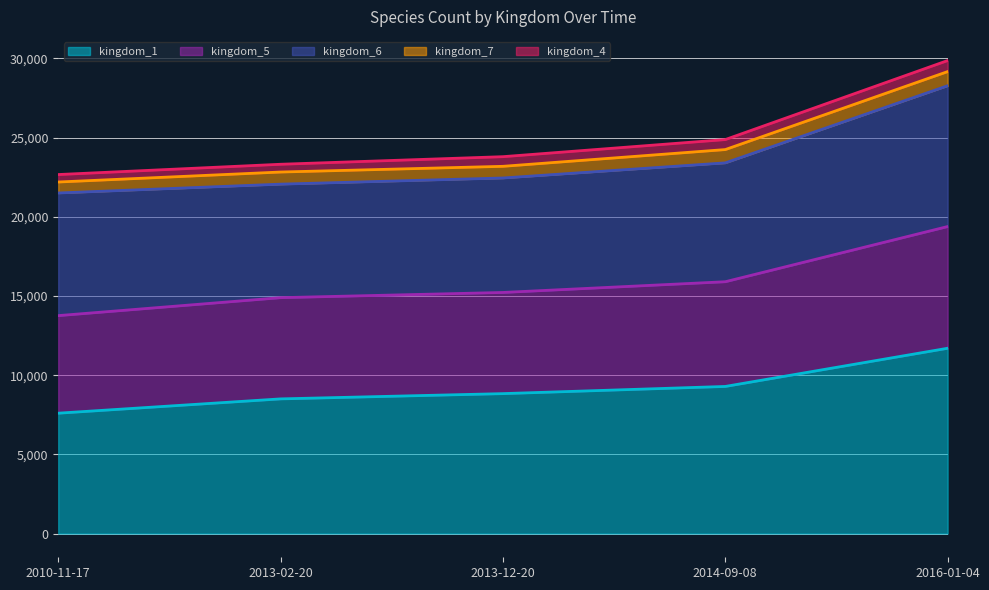

What is the minimum value shown in the chart?

471